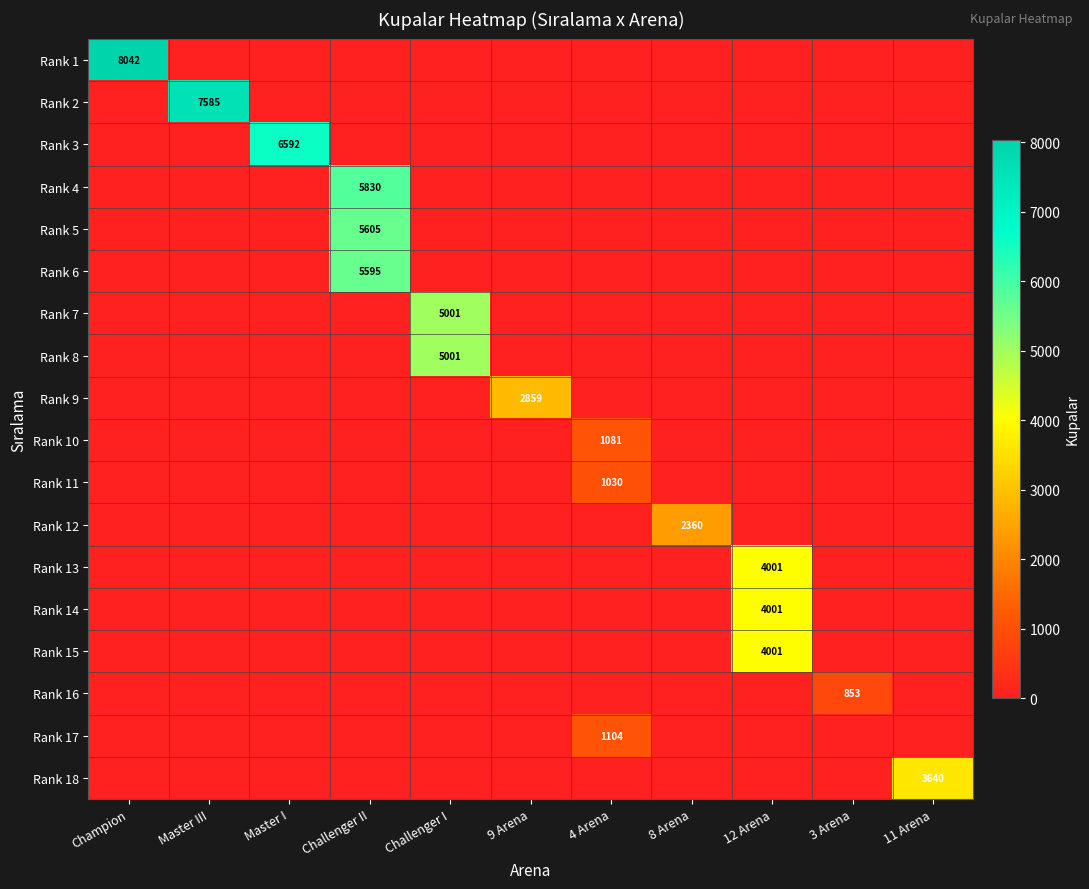

Is the value of Rank 5 at Challenger II greater than the value of Rank 15 at 12 Arena?

Yes